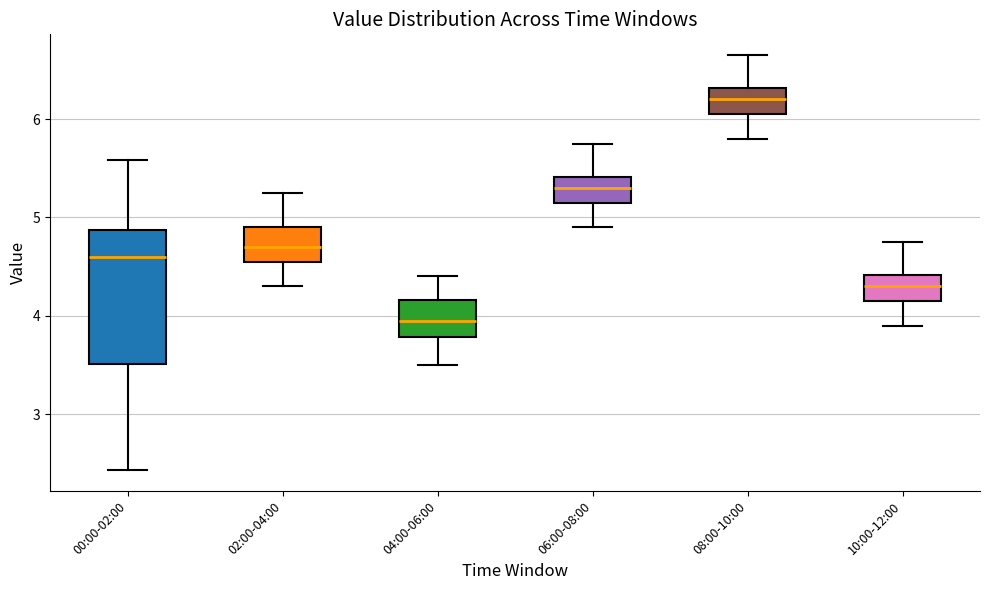

Where does the upper whisker of the box for 10:00-12:00 end on the y-axis? The values are not printed on the chart, so give them approximately, as read against the axis.

4.8